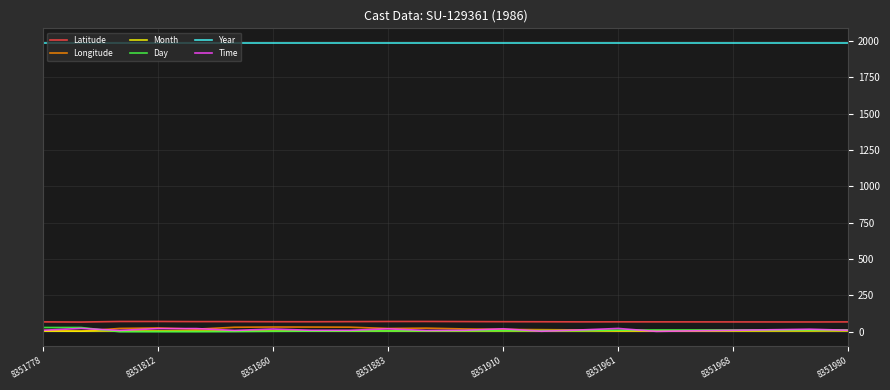

Which series has the largest total across all categories?

Year